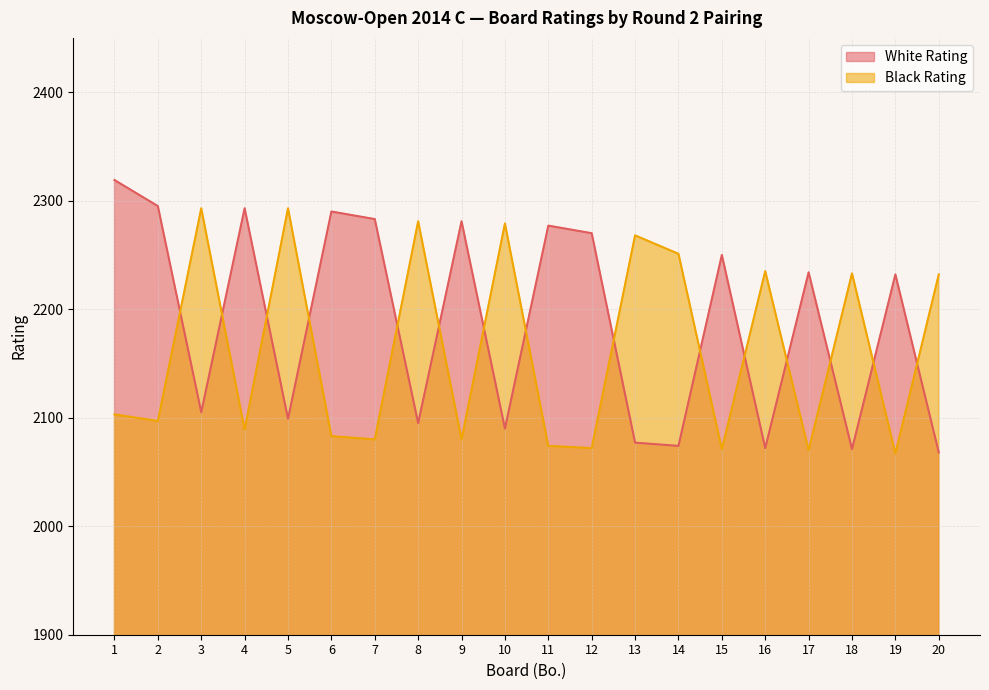

How many data points in White Rating are above 2234?

9